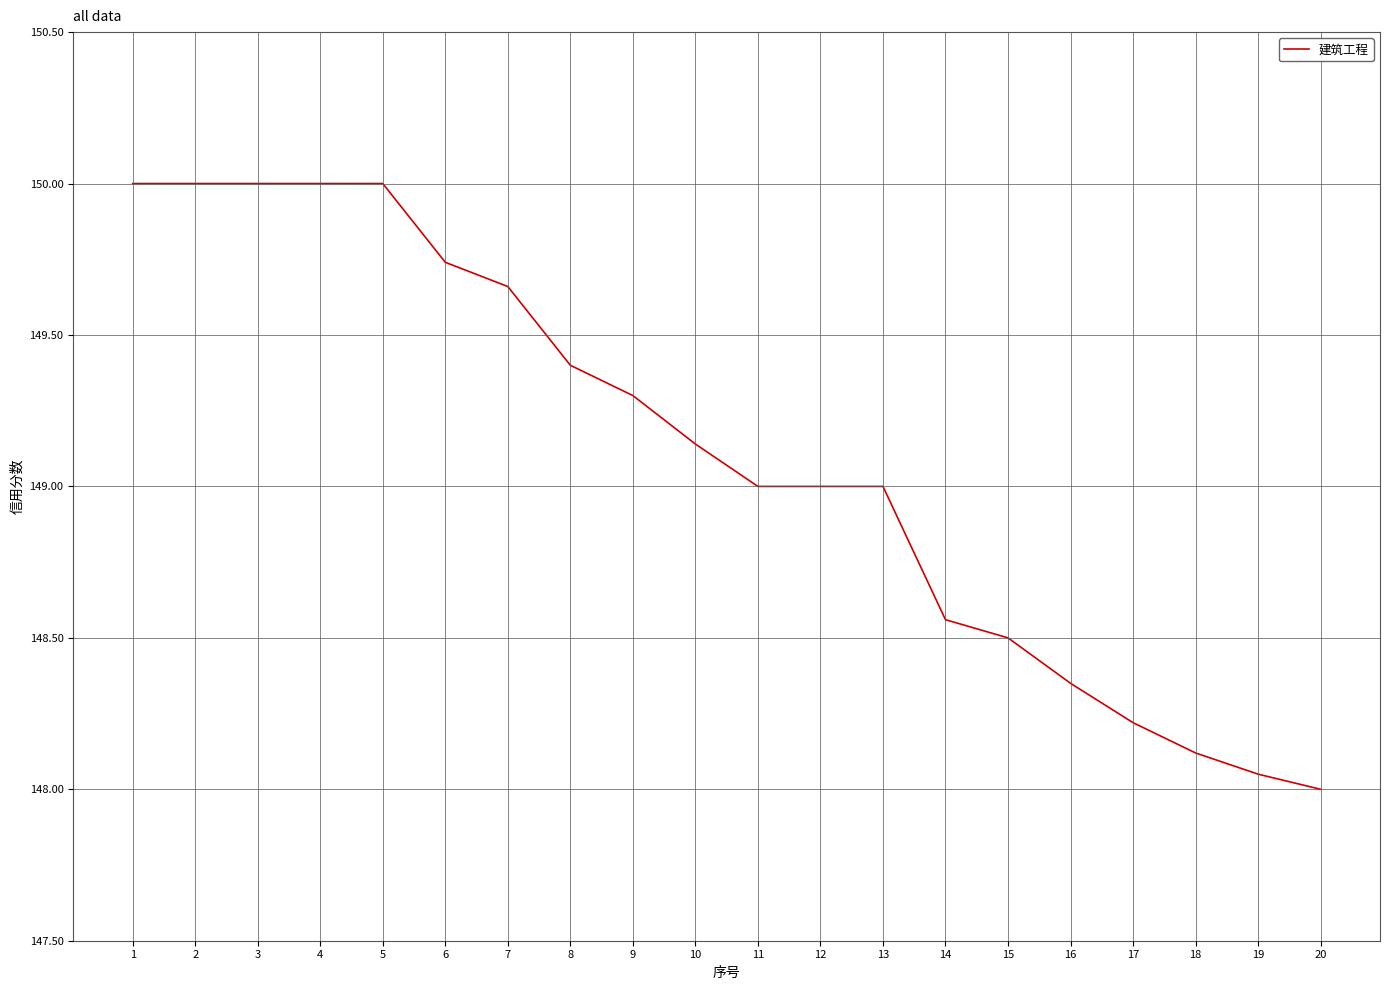

Is it true that the value at 15 is 148.5?

True